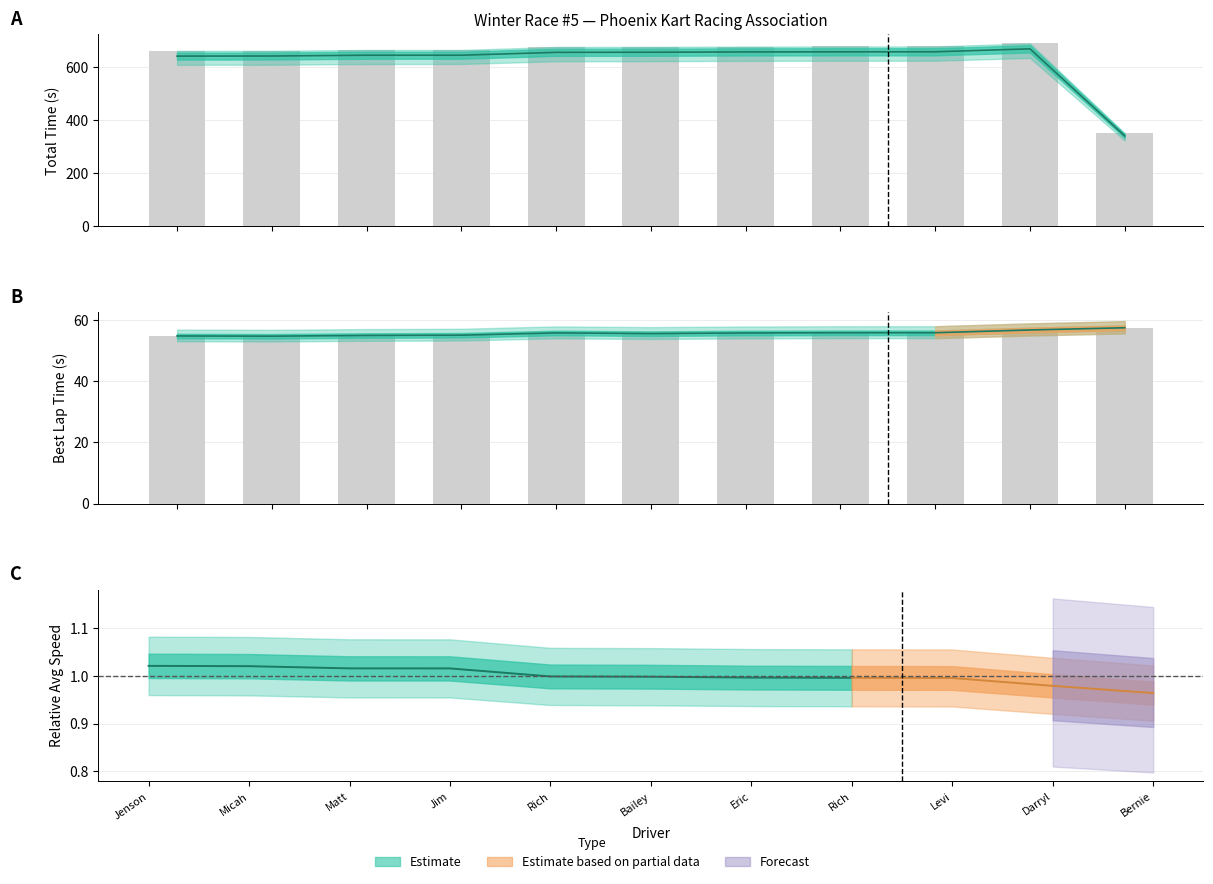

How many values in the Total Laps series exceed 656?

6